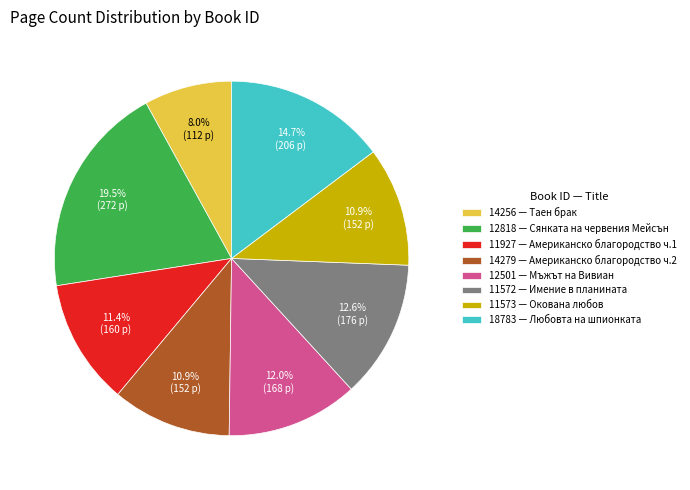

What is the total percentage of 11927 — Американско благородство ч.1 and 11573 — Окована любов?

22.3%